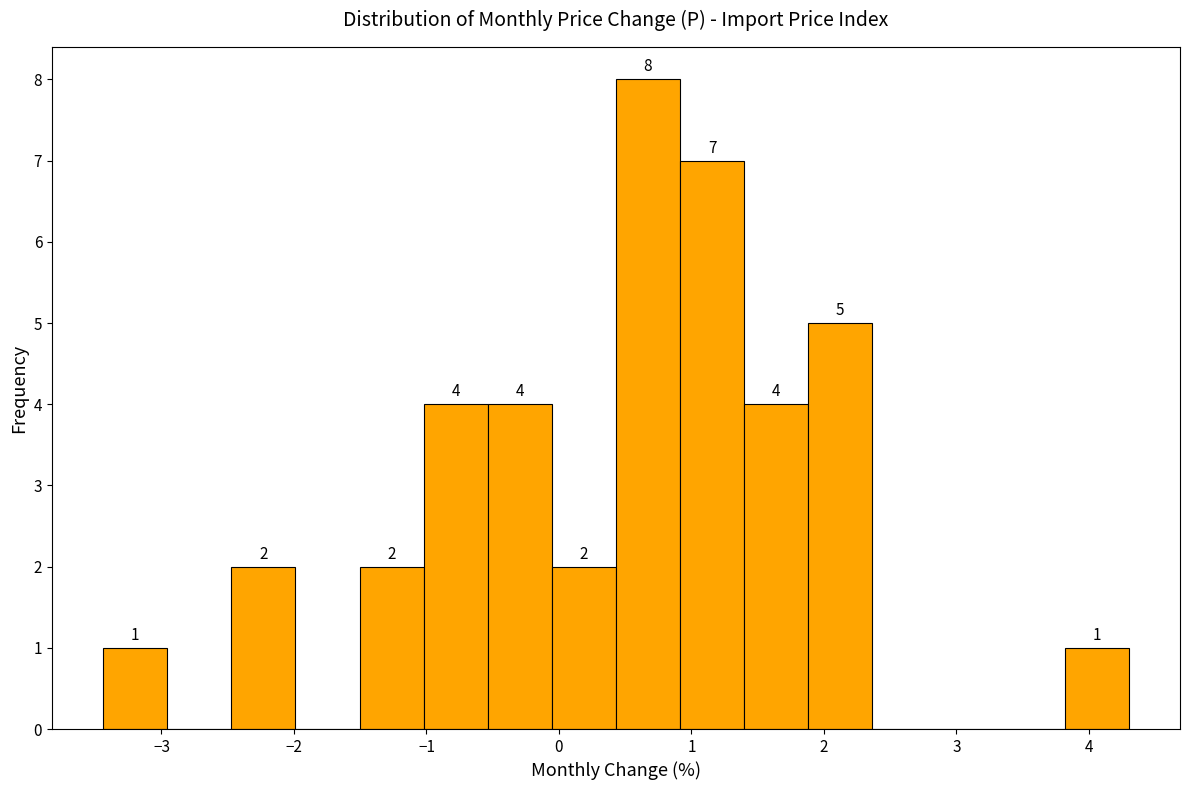

Which range on the x-axis has the tallest bar?

0.4 to 0.9